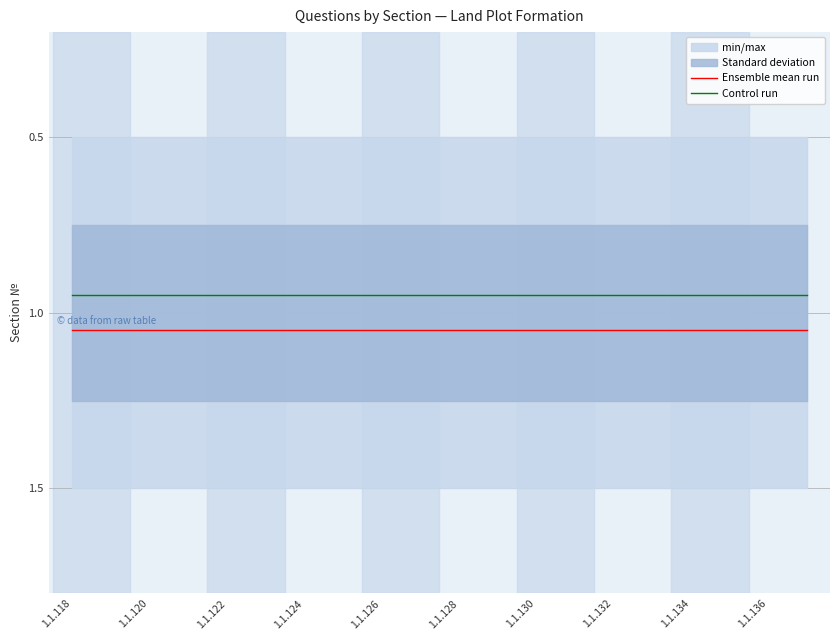

What is the total value across all series at 1.1.124?

2.0